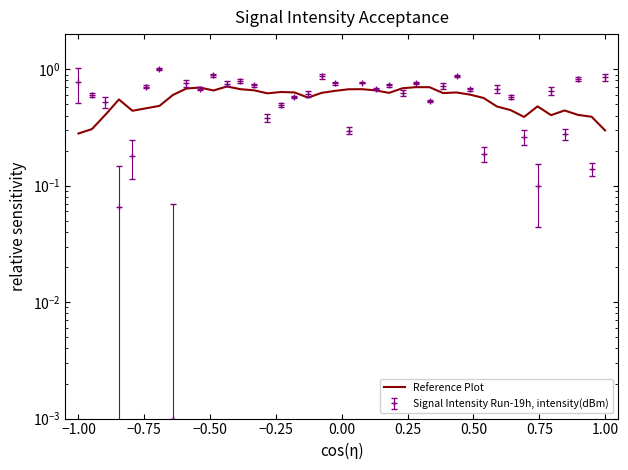

Reading left to right, what are all the values shown in this chart?

0.3	0.3	0.4	0.5	0.4	0.5	0.5	0.6	0.7	0.7	0.7	0.7	0.7	0.7	0.6	0.6	0.6	0.6	0.6	0.7	0.7	0.7	0.7	0.6	0.7	0.7	0.7	0.6	0.6	0.6	0.6	0.5	0.4	0.4	0.5	0.4	0.4	0.4	0.4	0.3